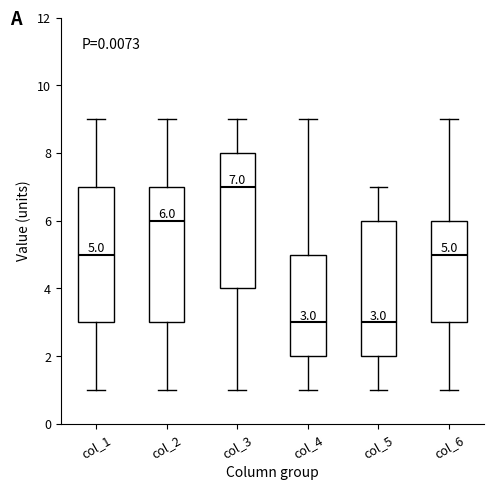

Which box has the highest median line?

col_3